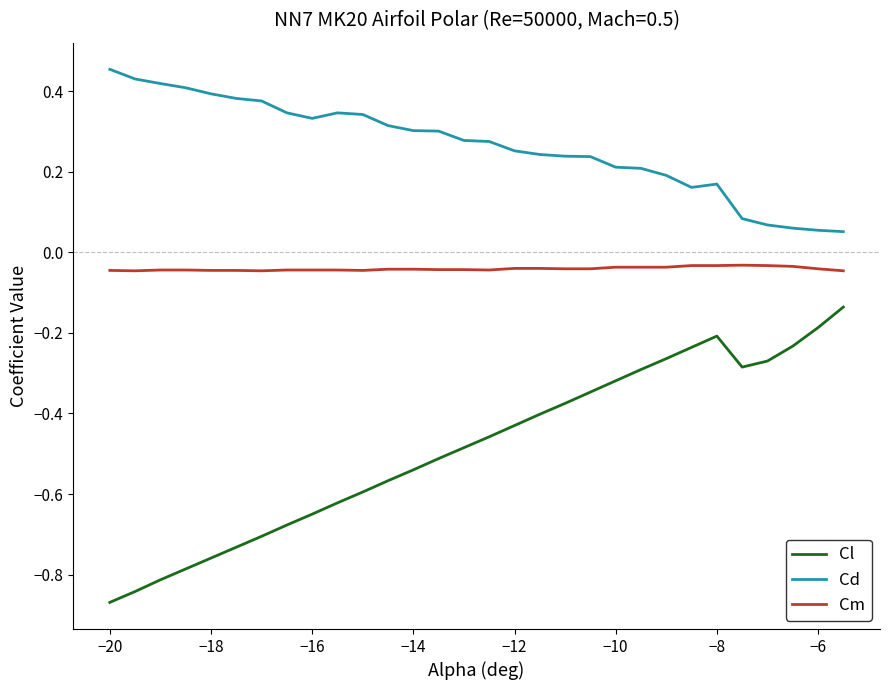

Rank the series by their maximum value, from lowest to highest.

Cl, Cm, Cd